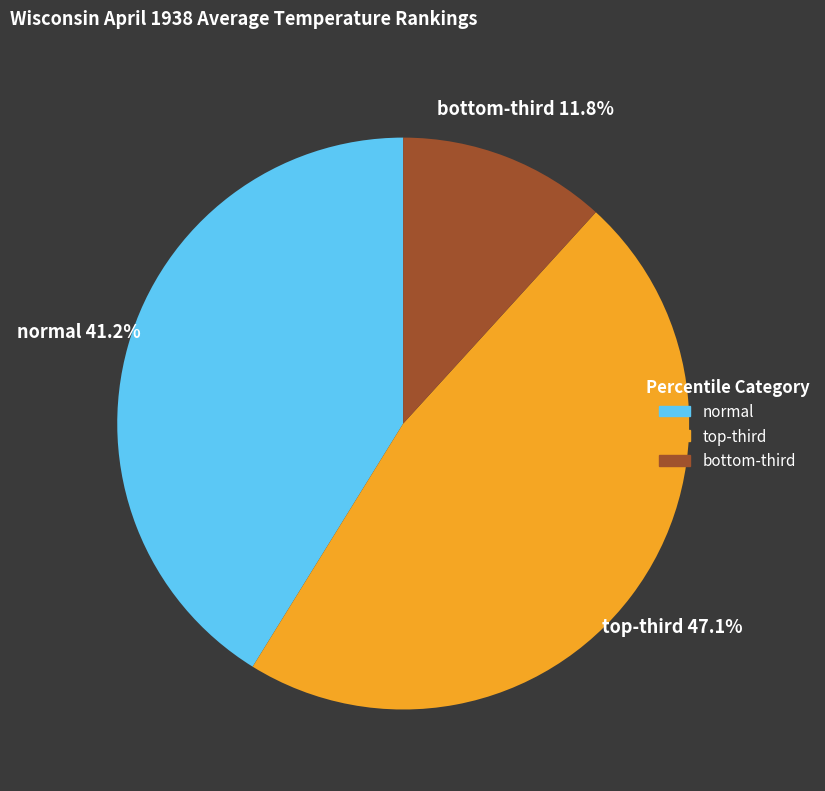

Rank the categories by value from lowest to highest.

bottom-third, normal, top-third